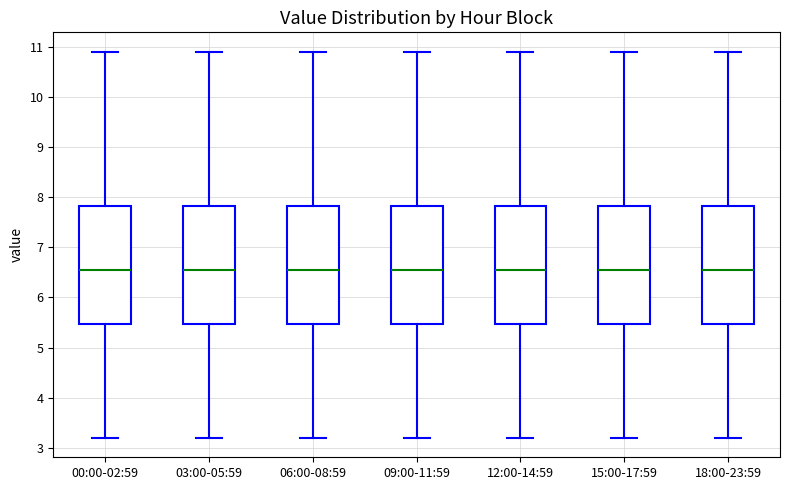

Where does the median line of the box for 03:00-05:59 sit on the y-axis? The values are not printed on the chart, so give them approximately, as read against the axis.

6.6